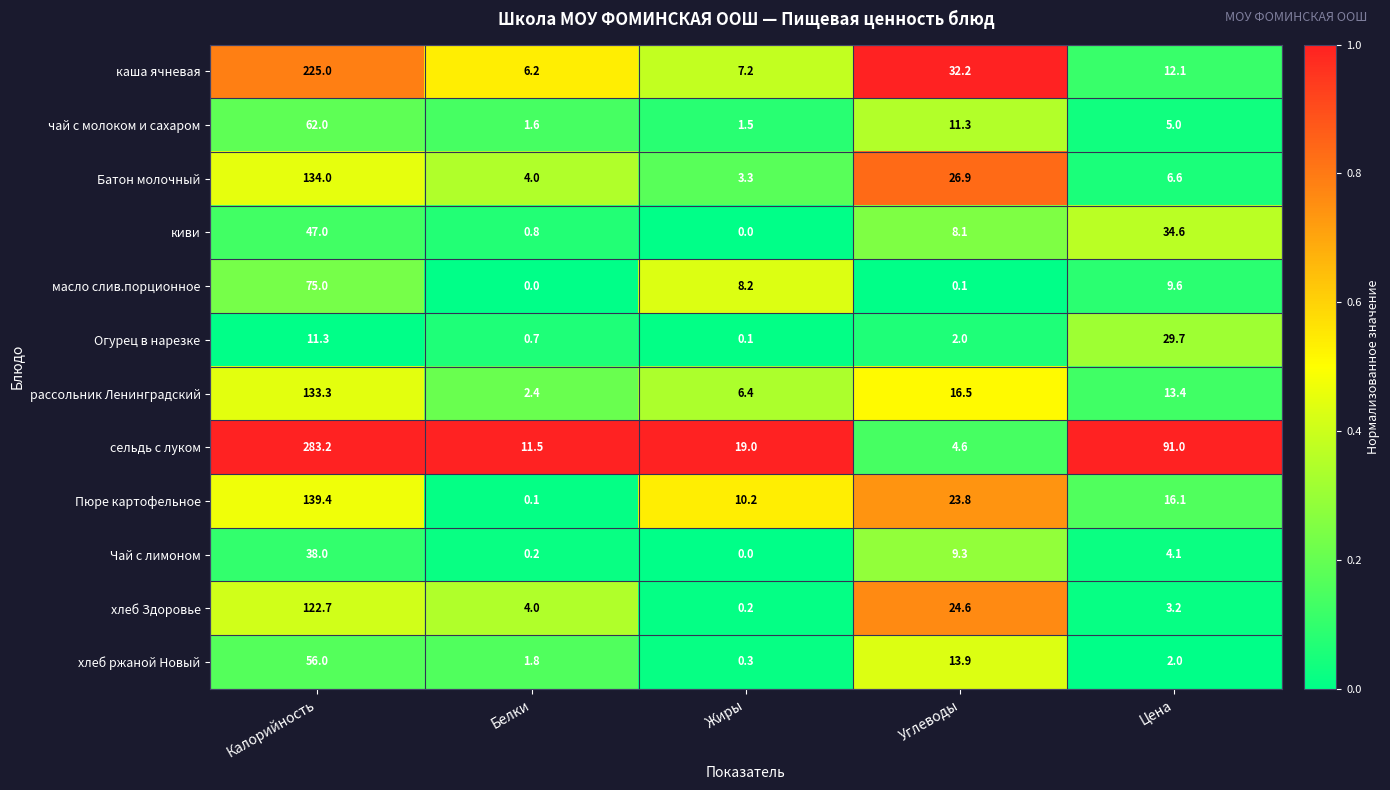

Rank the series by their maximum value, from highest to lowest.

сельдь с луком, каша ячневая, Пюре картофельное, Батон молочный, рассольник Ленинградский, хлеб Здоровье, масло слив.порционное, чай с молоком и сахаром, хлеб ржаной Новый, киви, Чай с лимоном, Огурец в нарезке